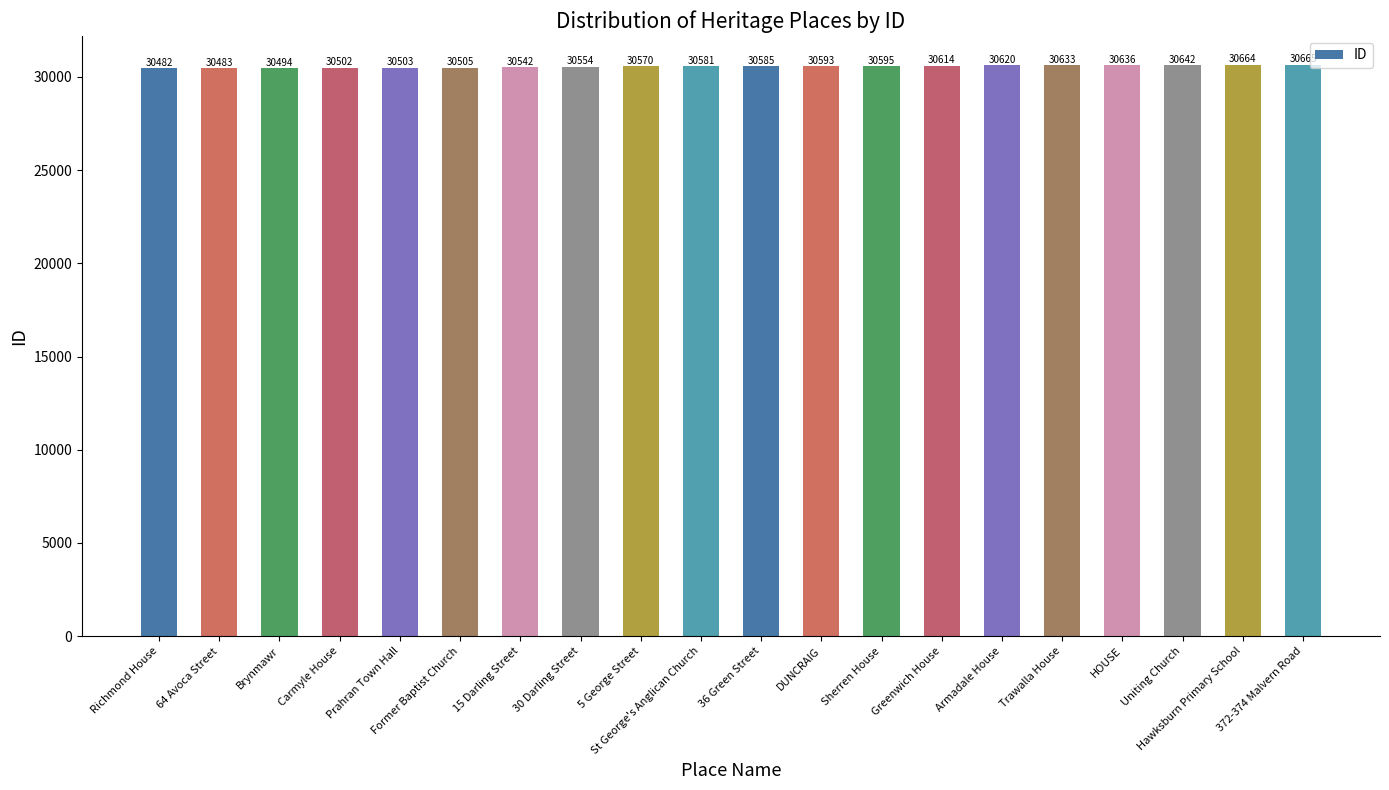

What is the value of the 17th bar from the left?

30636